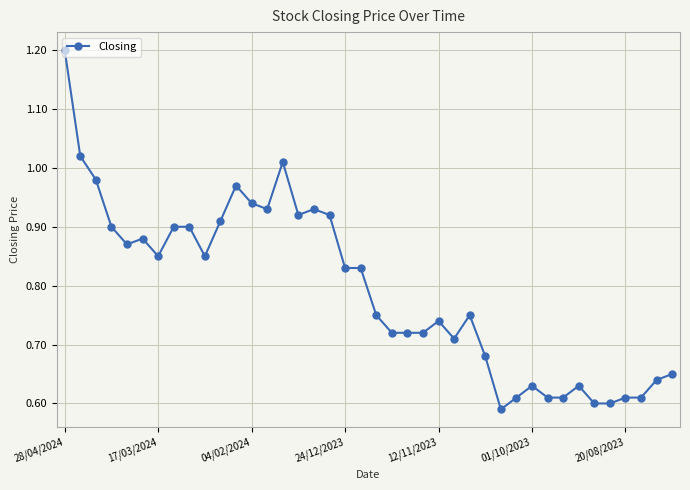

What is the maximum value shown in the chart?

1.2